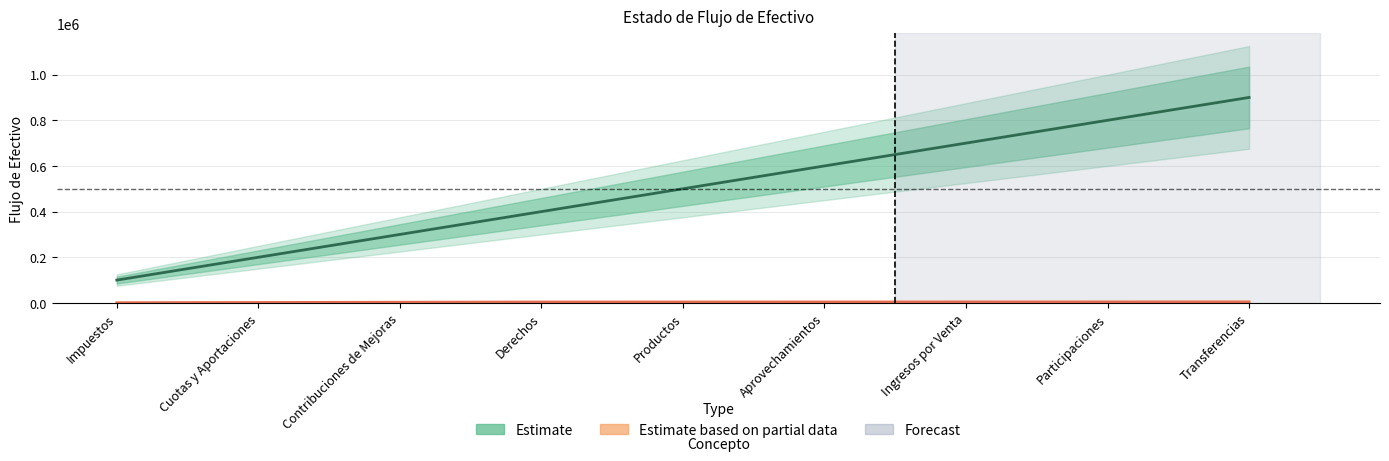

At which category does the chart reach its minimum across all series?

Impuestos